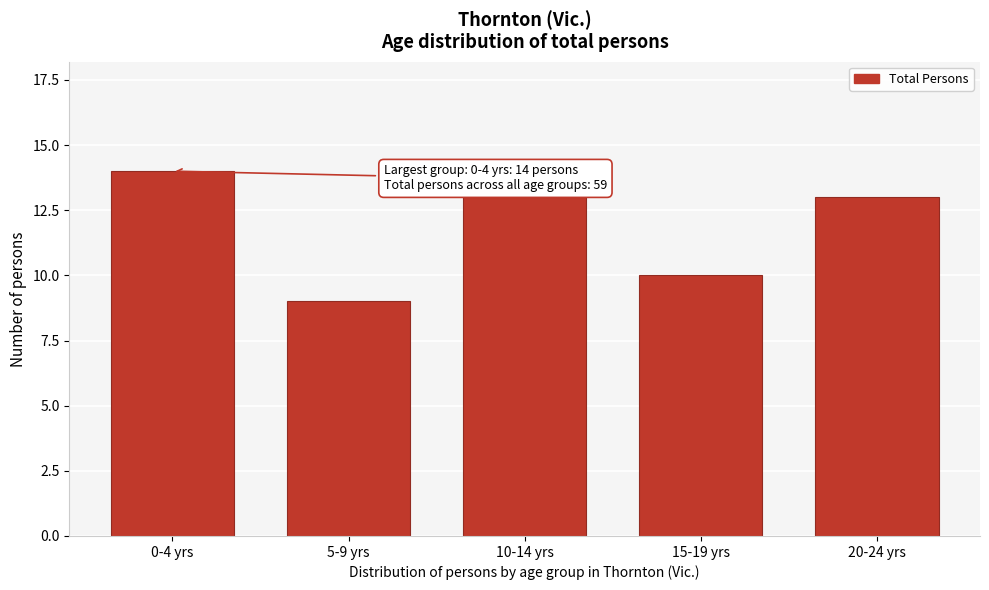

Reading left to right, what are all the values shown in this chart?

0-4 yrs=14	5-9 yrs=9	10-14 yrs=13	15-19 yrs=10	20-24 yrs=13